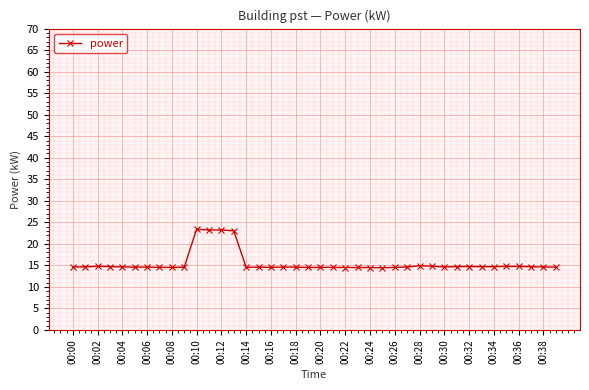

What is the difference between the second highest and second lowest values?

8.7